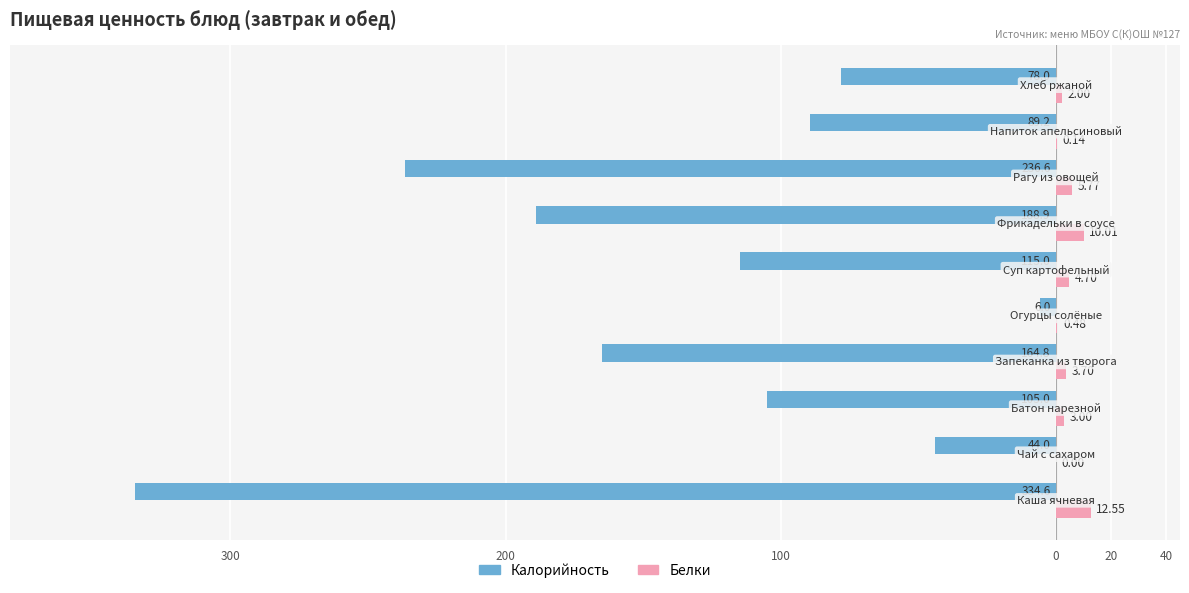

Which series has the largest range (max minus min)?

Калорийность